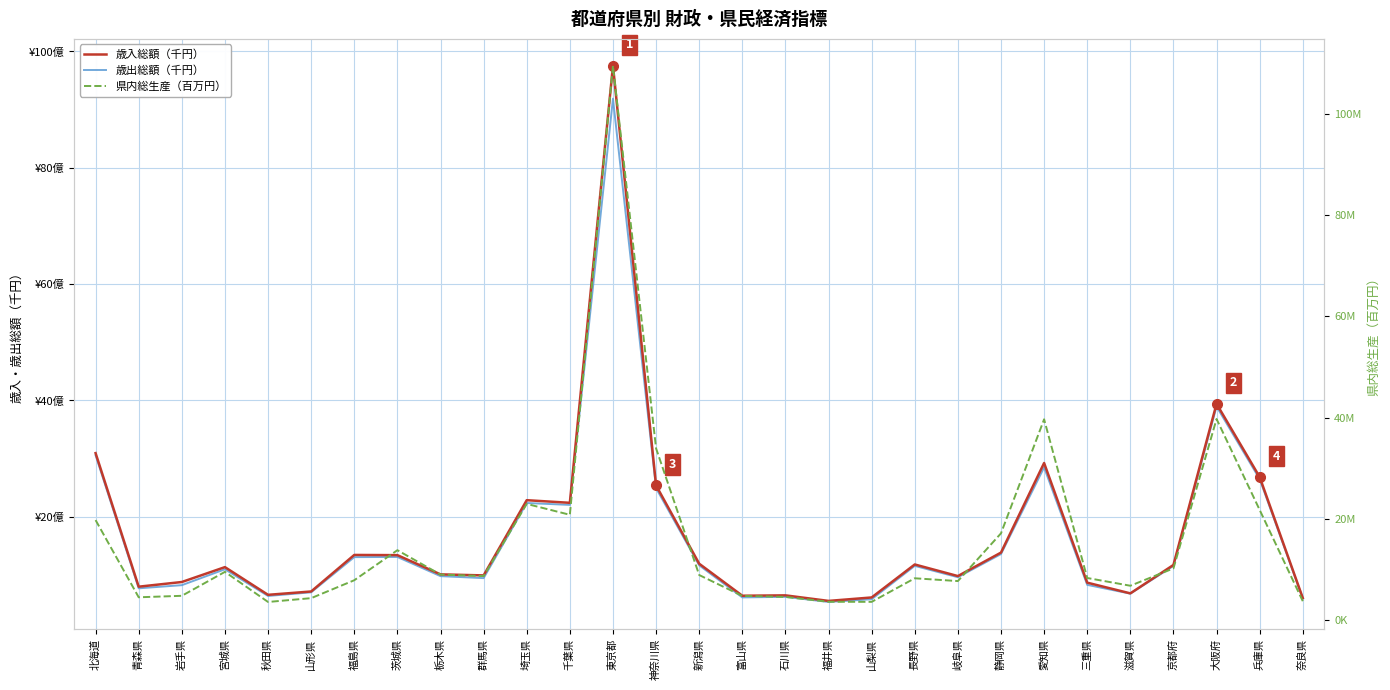

What is the label of the 11th point from the left?

埼玉県